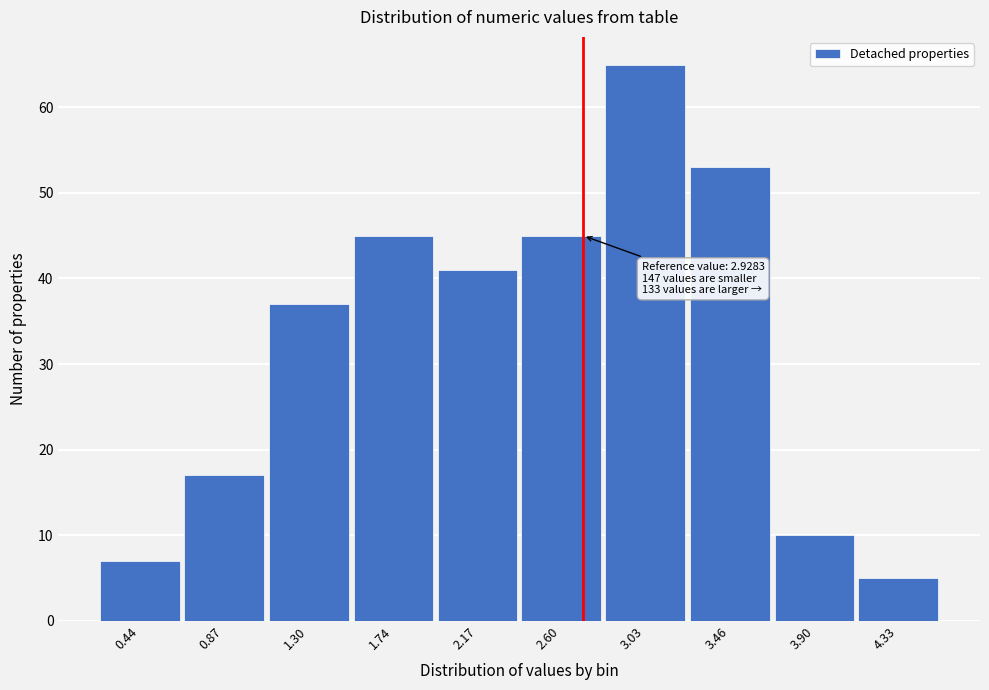

Reading left to right, transcribe all the data shown in this chart.

7	17	37	45	41	45	65	53	10	5